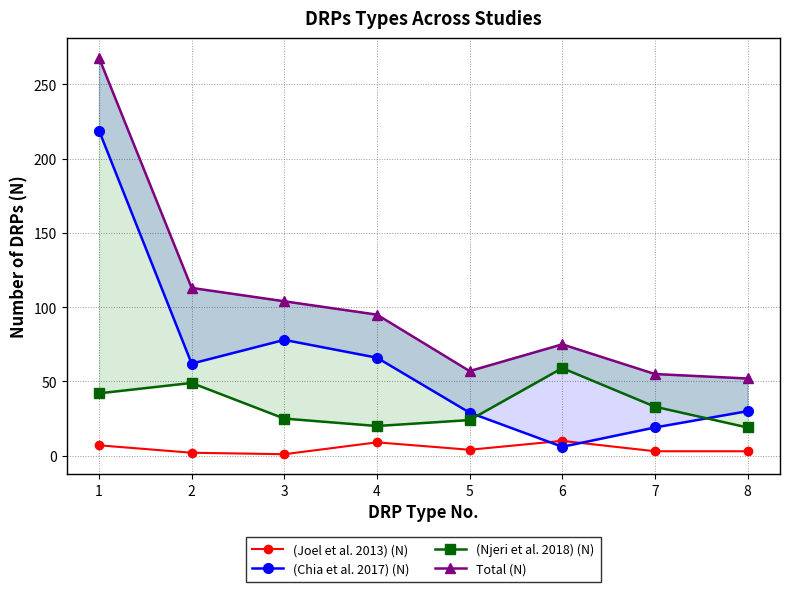

List the labels in order of (Njeri et al. 2018) (N) value, smallest first.

8, 4, 5, 3, 7, 1, 2, 6